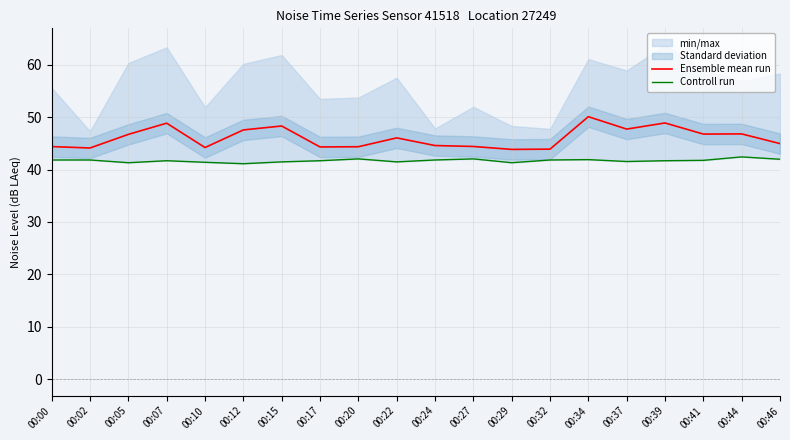

The Ensemble mean run series shows 59.0 at 00:00. True or false?

False